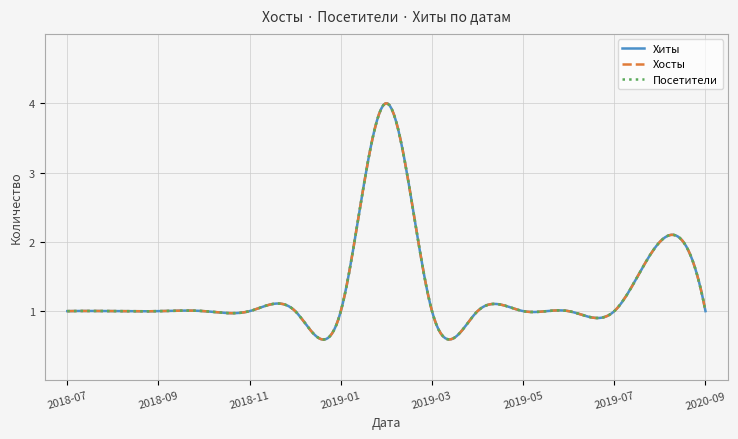

Does the chart have visible grid lines?

Yes